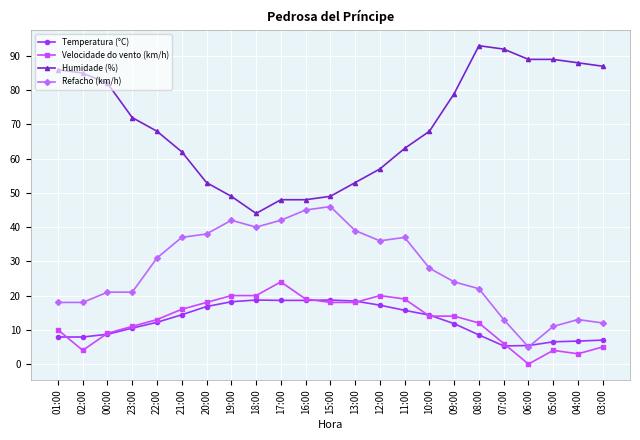

What is the lowest value of the Temperatura (°C) series?

5.3